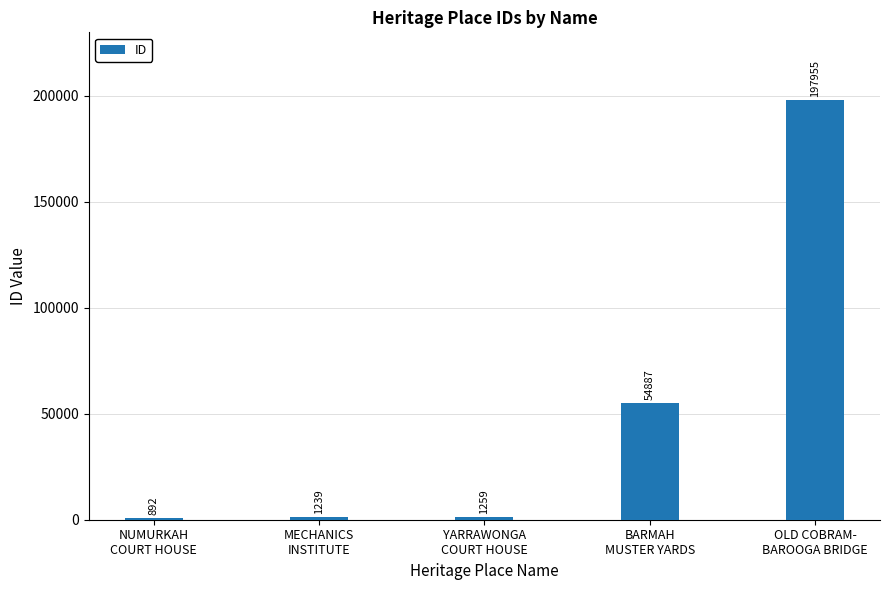

What position from the right is OLD COBRAM-
BAROOGA BRIDGE?

1